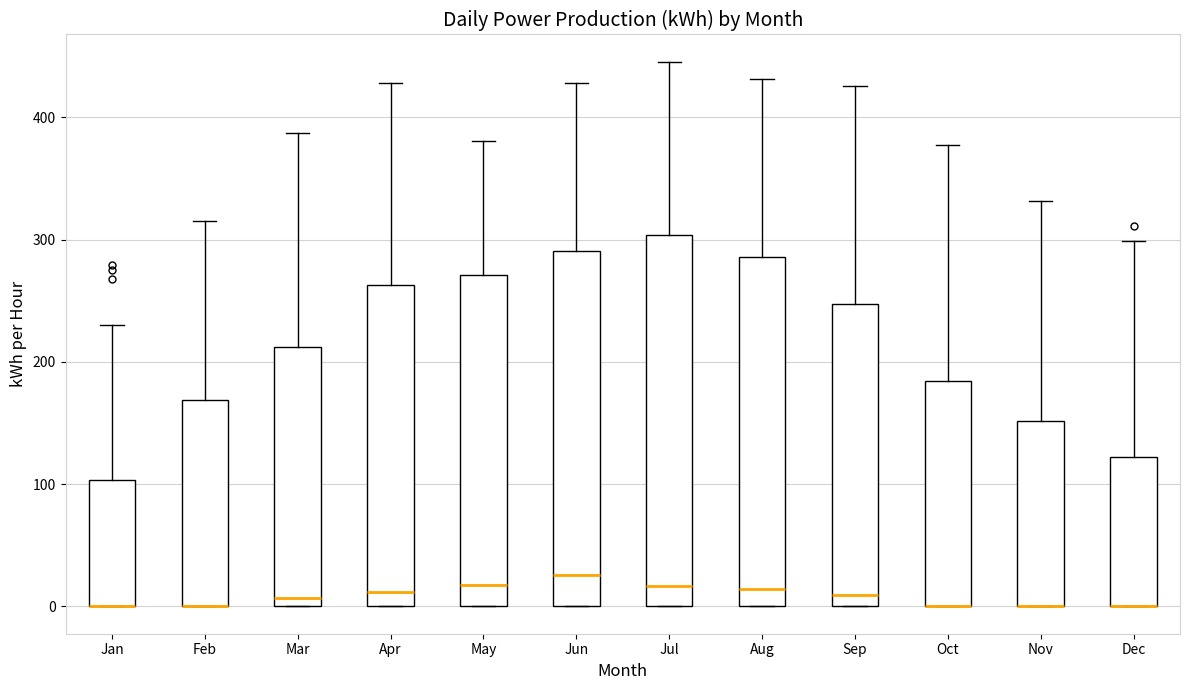

Reading left to right, read every box against the y-axis: the position of its median line, the range the box covers, and the ends of its whiskers. The values are not printed on the chart, so give them approximately, as read against the axis.

Jan: median 0 (drawn on the box's lower edge), box 0 to 100, whiskers 0 to 230
Feb: median 0 (drawn on the box's lower edge), box 0 to 170, whiskers 0 to 320
Mar: median 10, box 0 to 210, whiskers 0 to 390
Apr: median 10, box 0 to 260, whiskers 0 to 430
May: median 20, box 0 to 270, whiskers 0 to 380
Jun: median 30, box 0 to 290, whiskers 0 to 430
Jul: median 20, box 0 to 300, whiskers 0 to 450
Aug: median 10, box 0 to 290, whiskers 0 to 430
Sep: median 10, box 0 to 250, whiskers 0 to 430
Oct: median 0 (drawn on the box's lower edge), box 0 to 180, whiskers 0 to 380
Nov: median 0 (drawn on the box's lower edge), box 0 to 150, whiskers 0 to 330
Dec: median 0 (drawn on the box's lower edge), box 0 to 120, whiskers 0 to 300